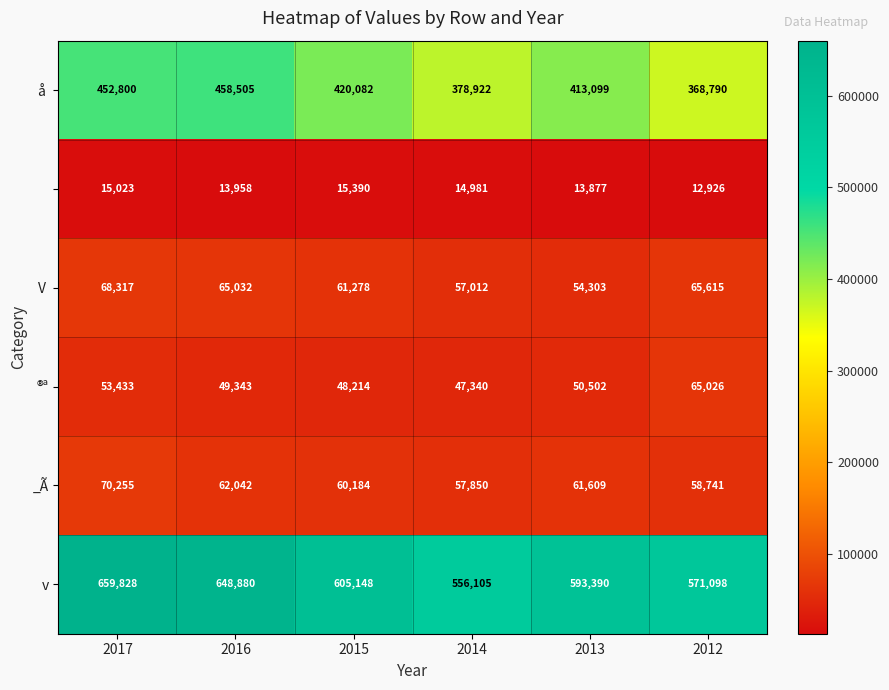

How many distinct data groups are displayed?

6